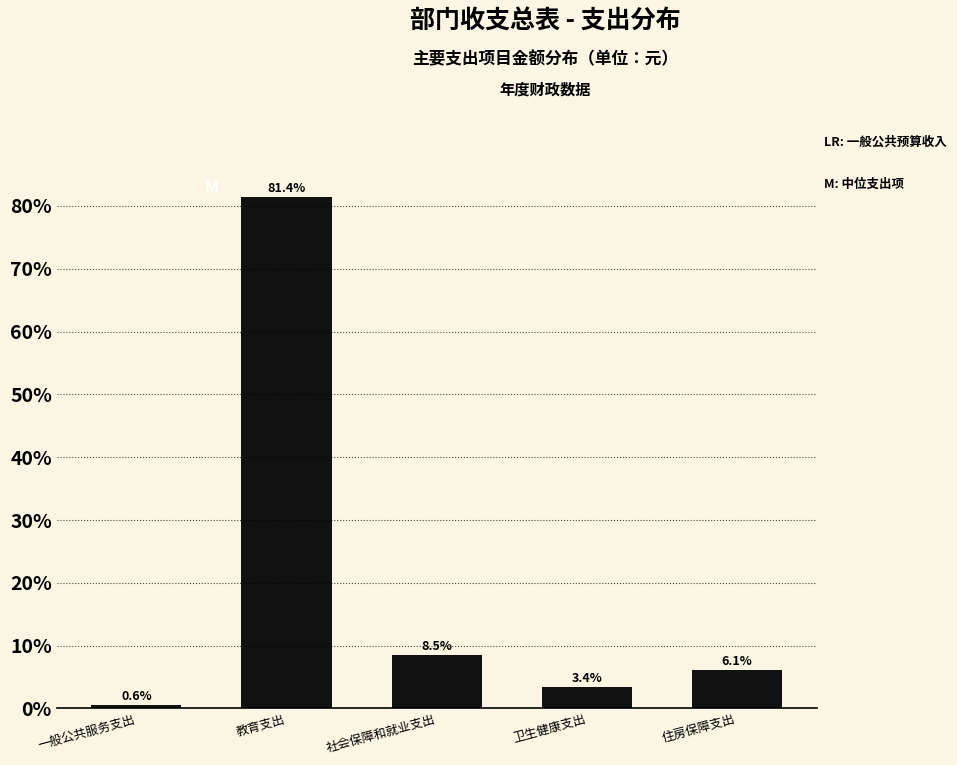

Reading right to left, list all the values displayed in this chart.

6.1	3.4	8.5	81.4	0.6